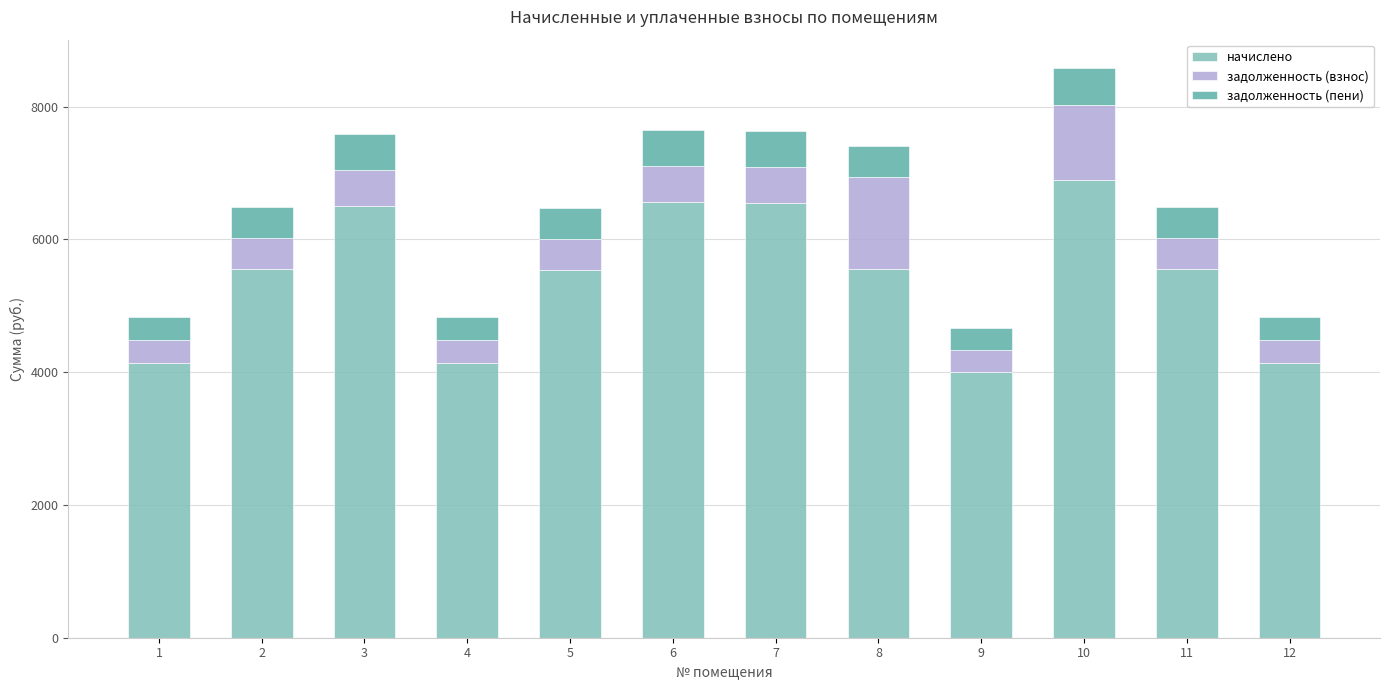

What is the average value of the начислено series?

5429.2